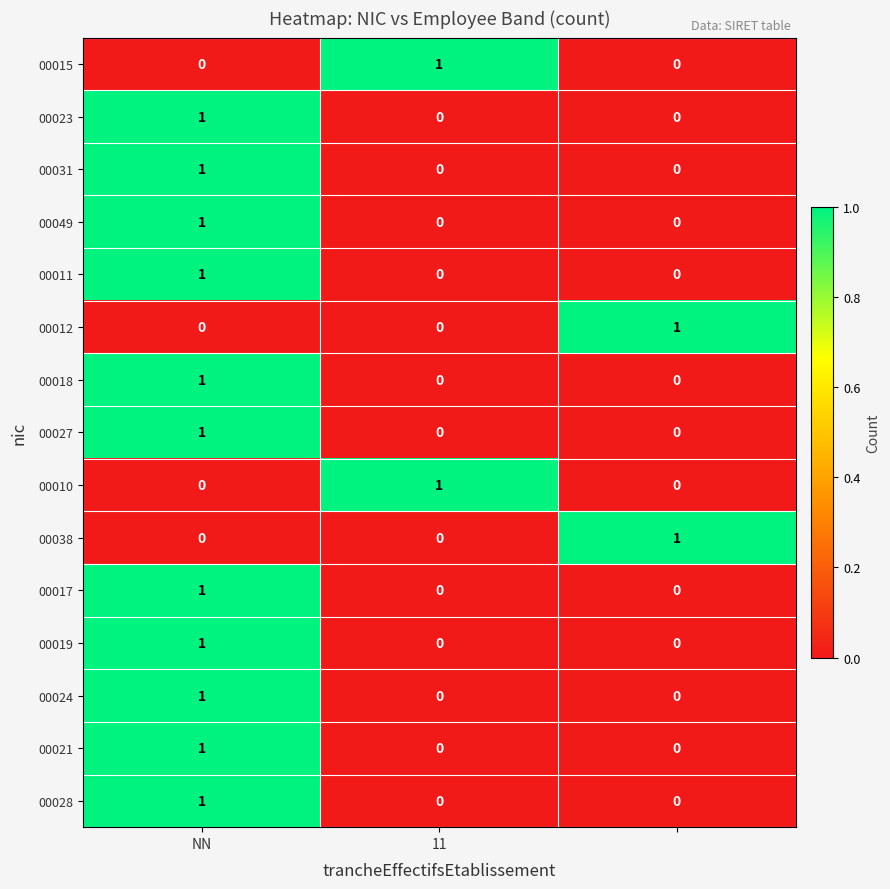

Count the 00017 values in the range 0 to 1.

3